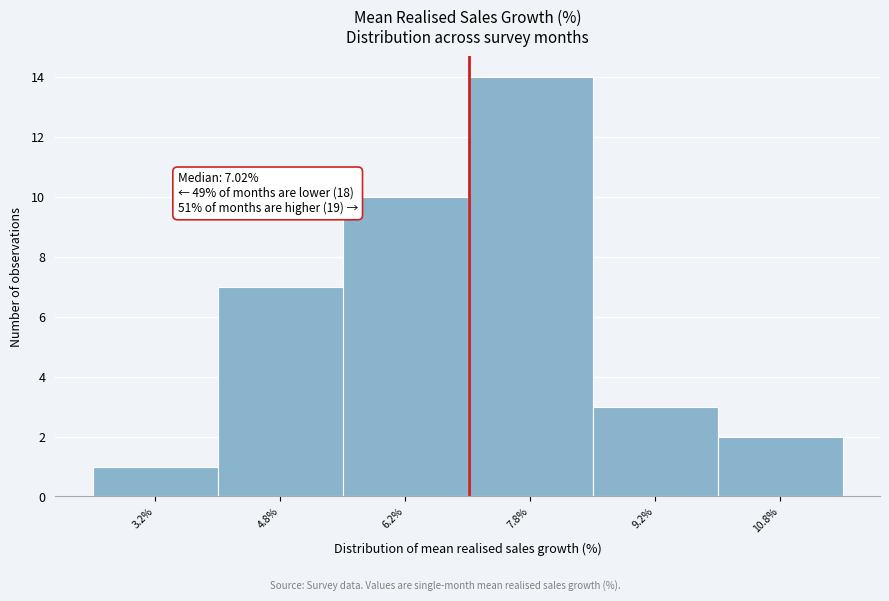

Over which range of the x-axis is the bar tallest?

7.0 to 8.5